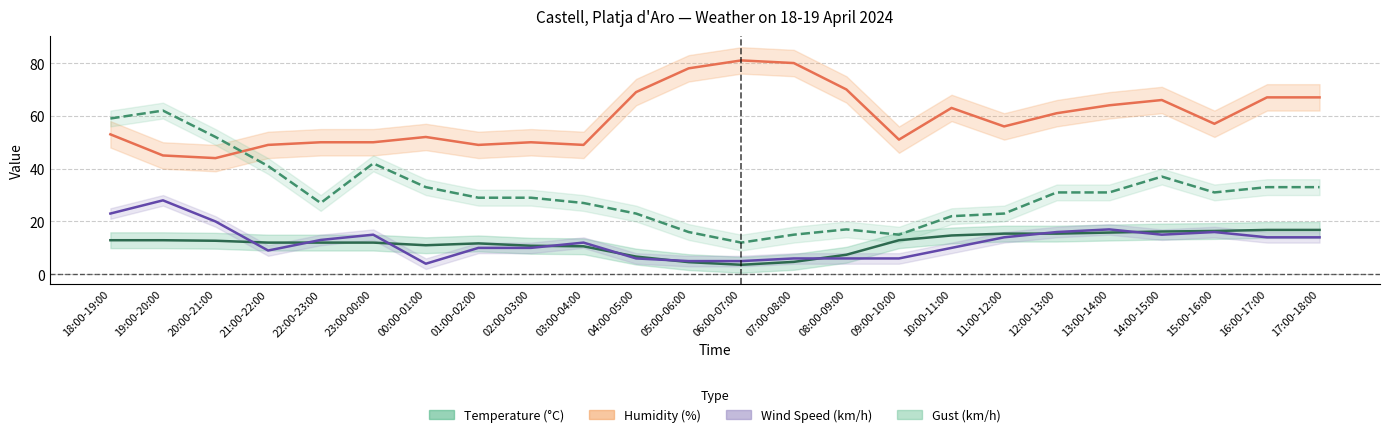

How many data points in Temperature (C) are above 12?

12